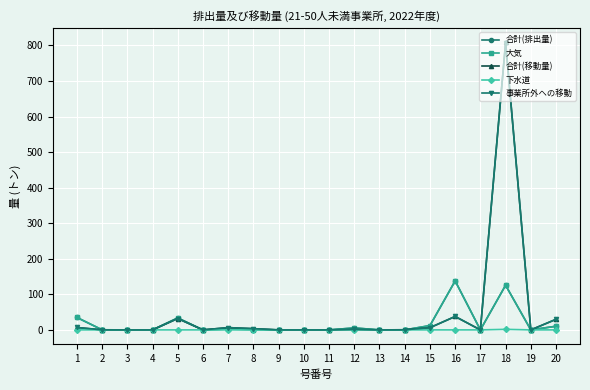

How many categories are shown in the chart?

20